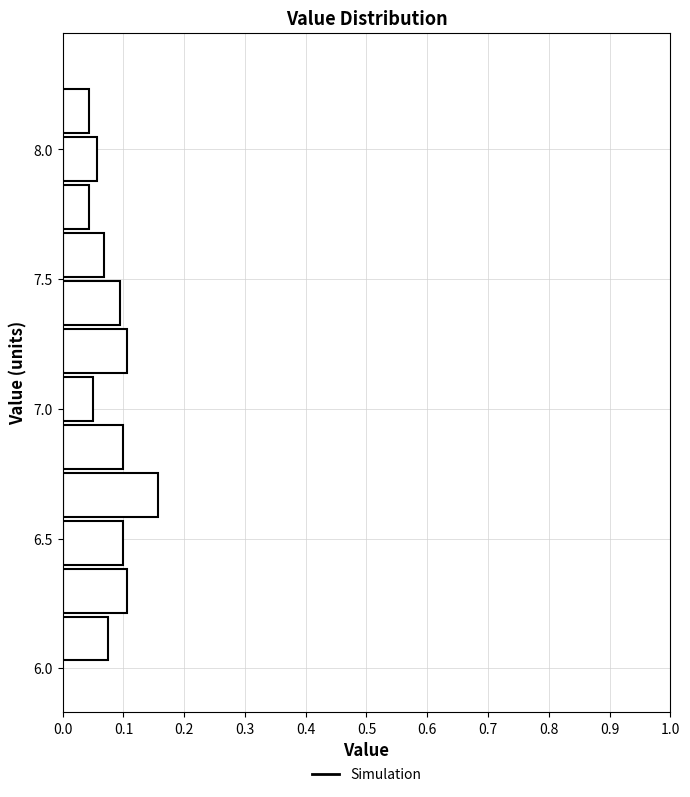

Read against the y-axis, roughly where is the centre of the longest bar?

6.65